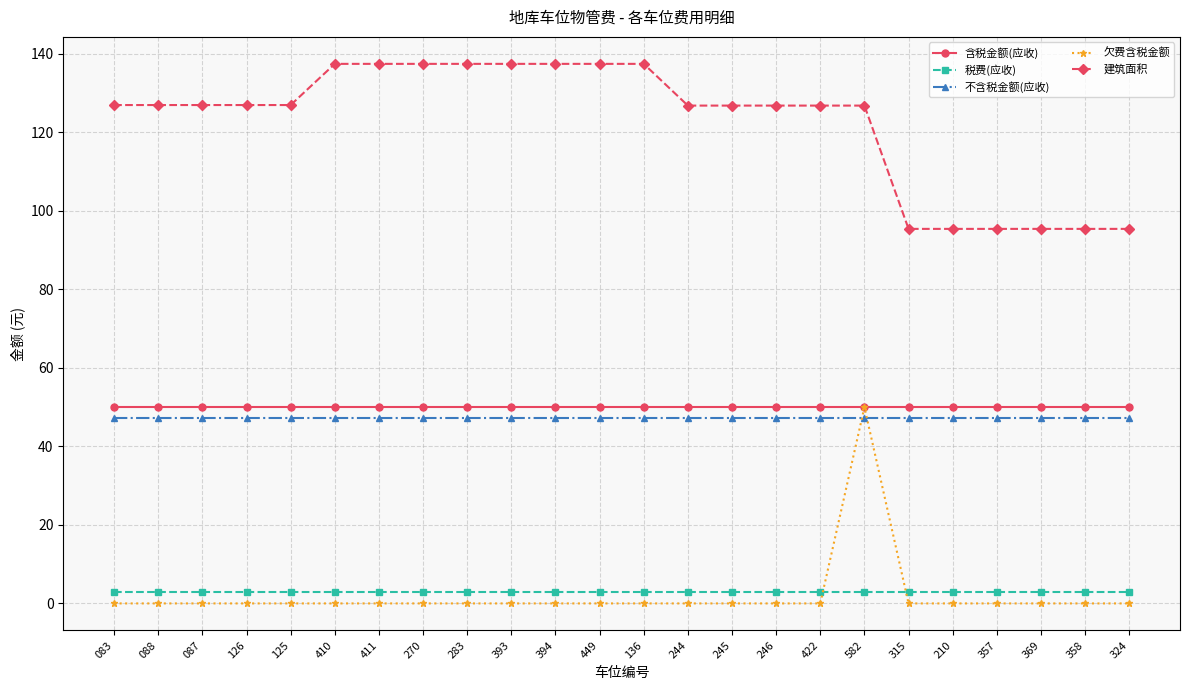

What is the sum of all 税费(应收) values?

67.9